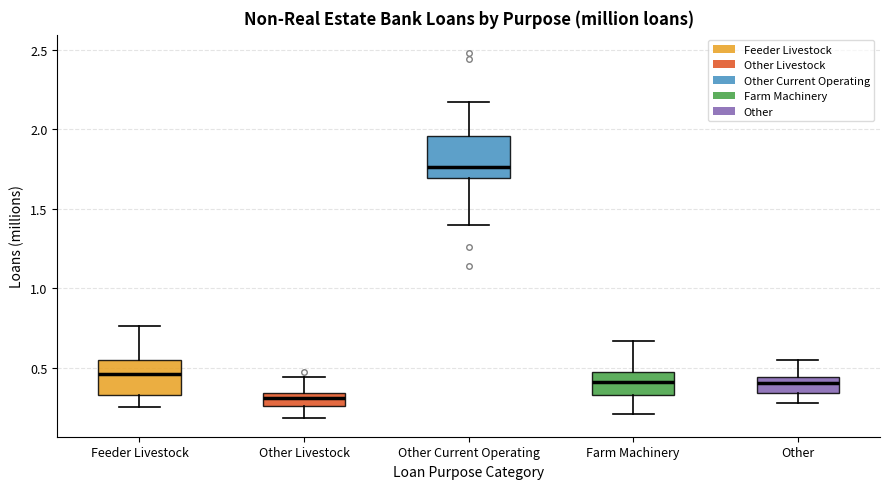

Which box's median line is the lowest?

Other Livestock